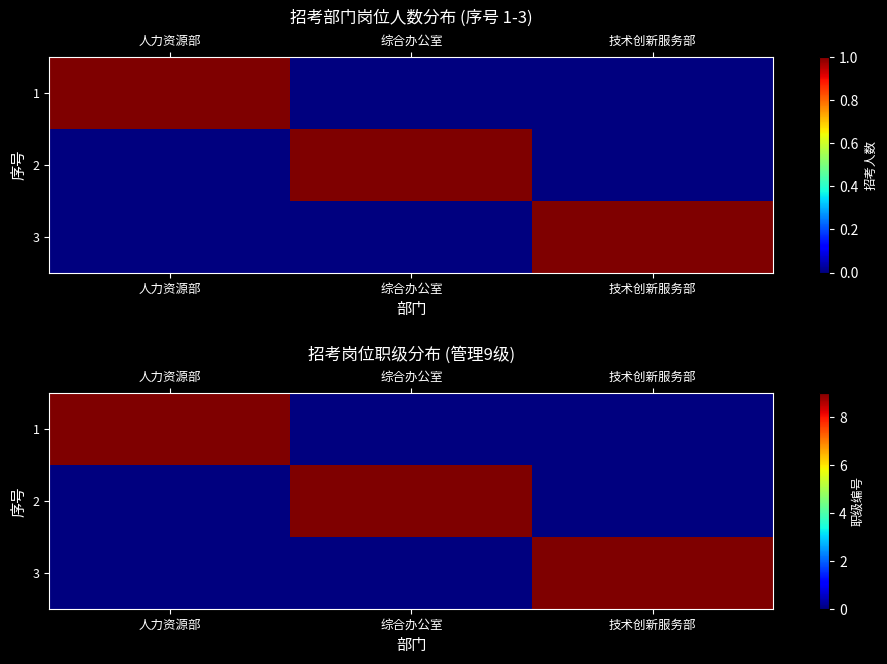

What is the maximum value for 2?

9